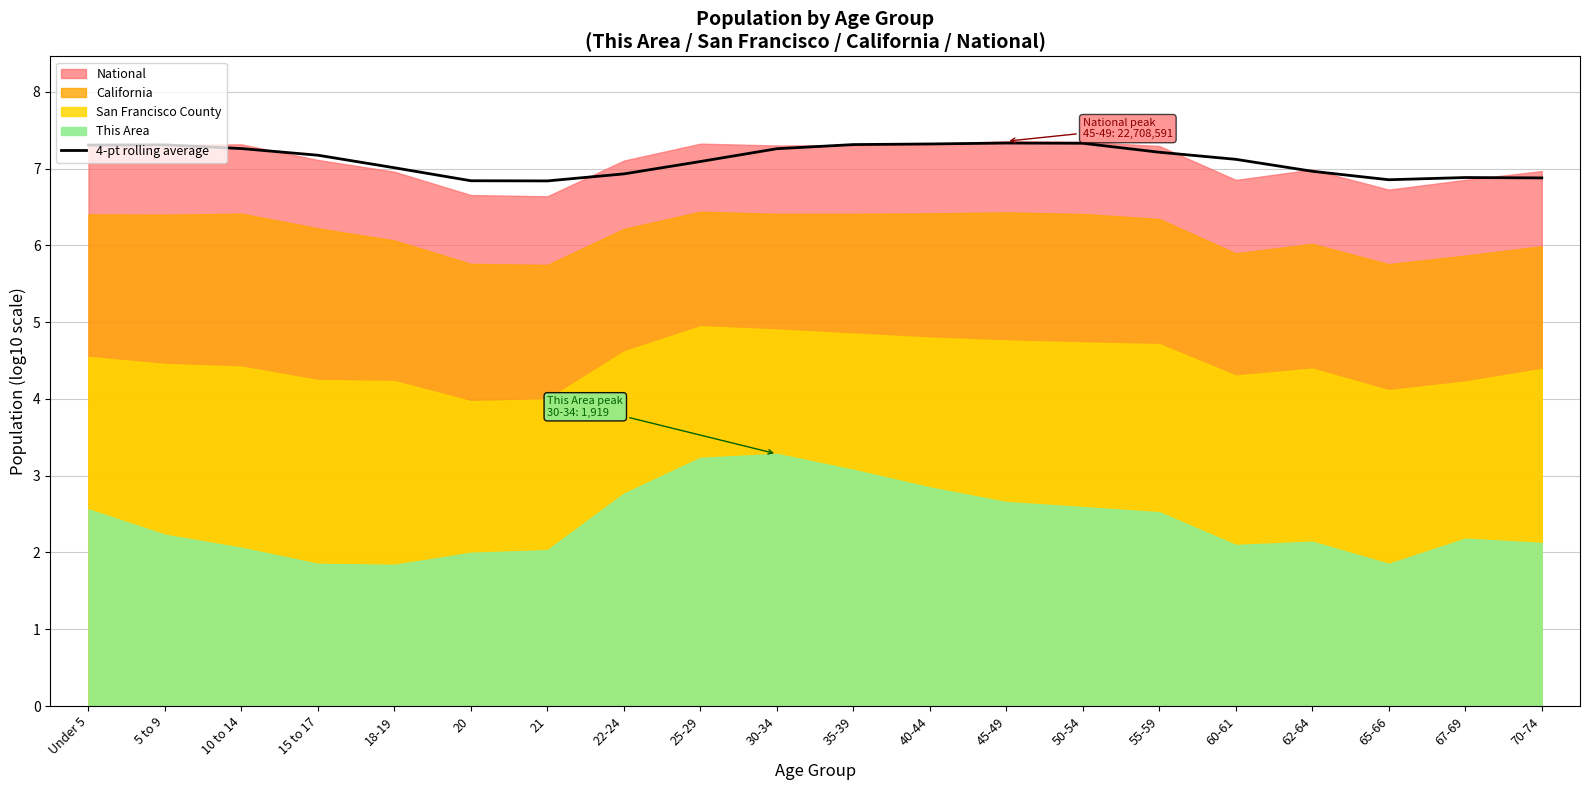

What is the ratio of the value at 10 to 14 to the value at 45-49?

1.0